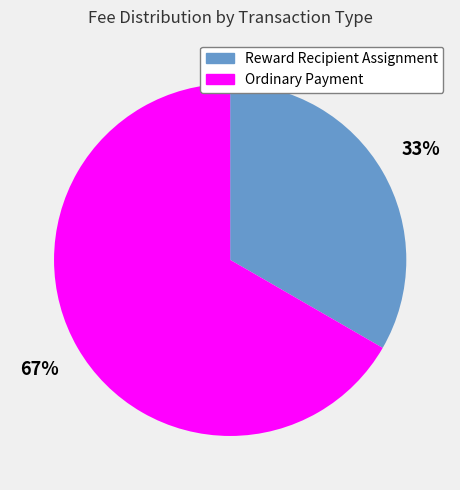

Does Ordinary Payment account for over 50% of the chart?

Yes